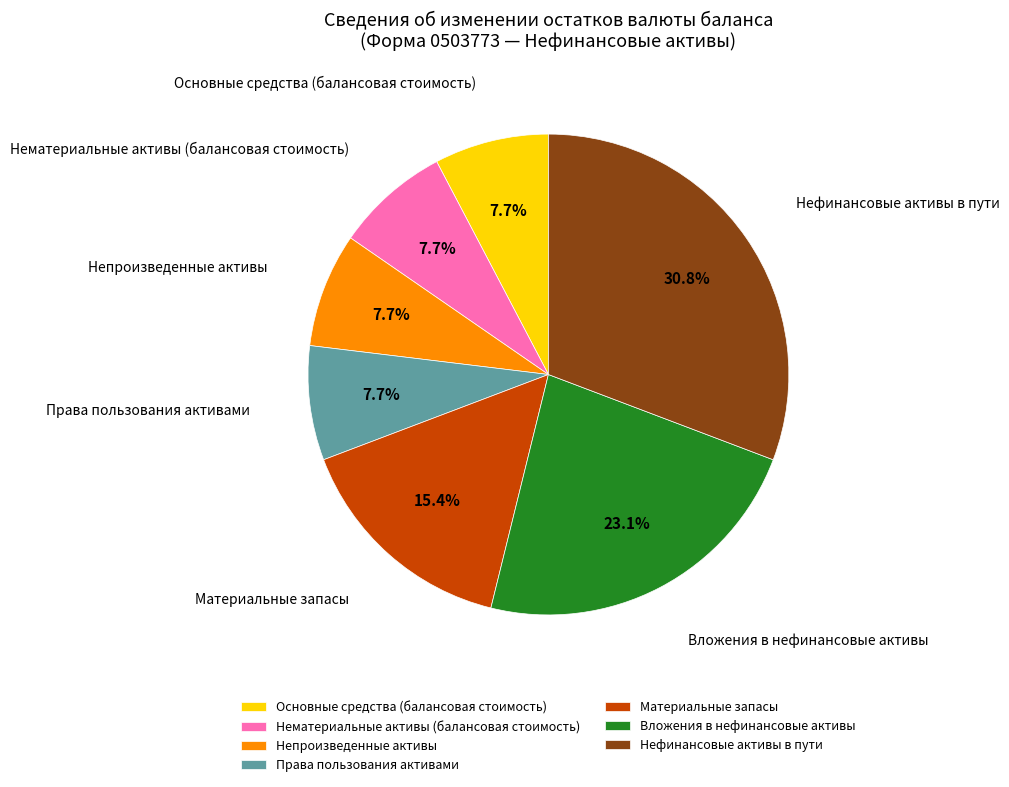

To the nearest percent, what percentage of the pie is Вложения в нефинансовые активы?

23%